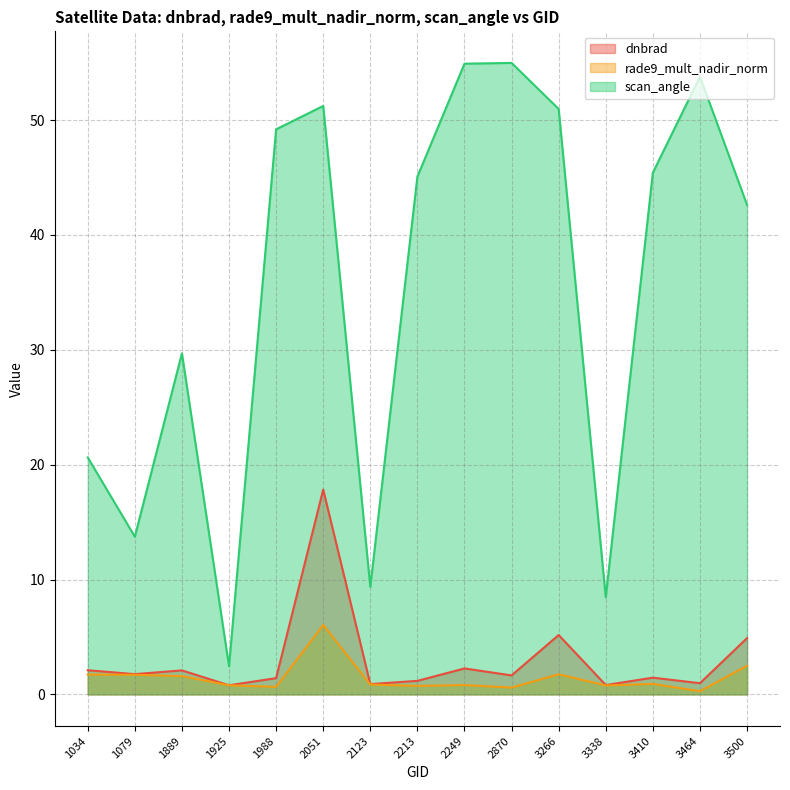

True or false: dnbrad and scan_angle cross at least once.

False